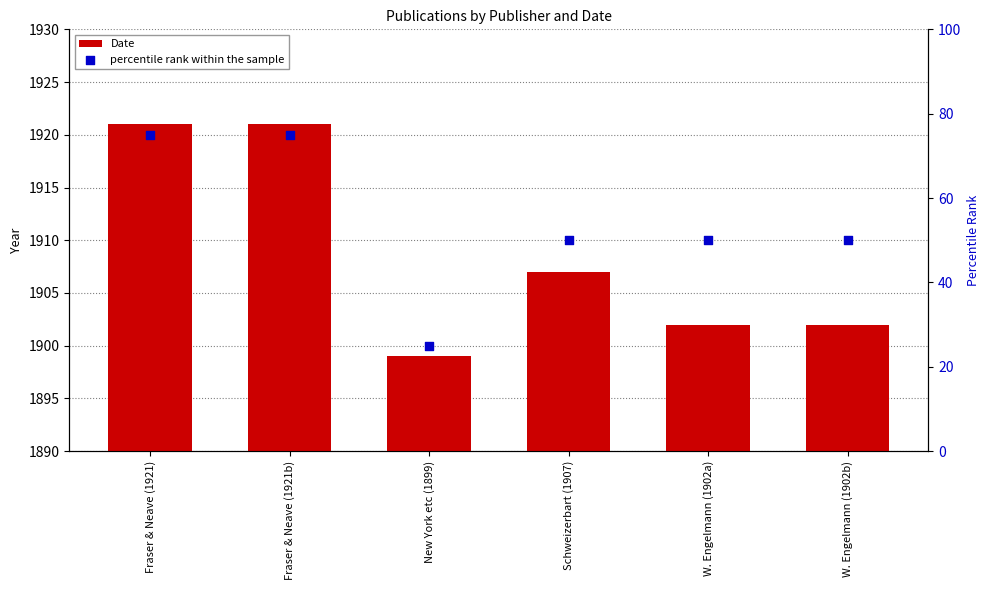

Is the value of percentile rank within the sample at W. Engelmann (1902a) greater than the value of Date at Schweizerbart (1907)?

No